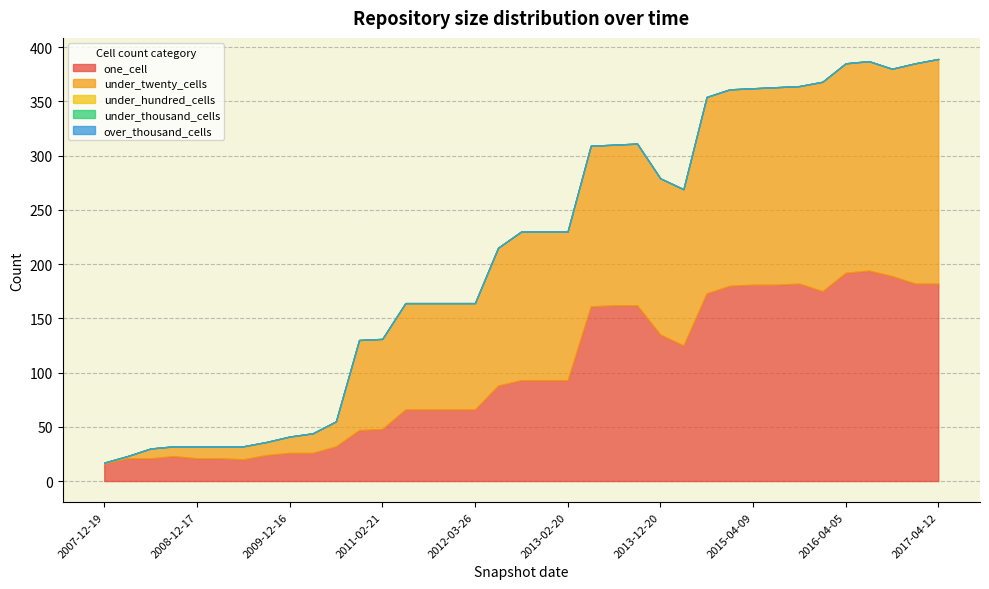

At which label is over_thousand_cells closest to 0?

2007-12-19